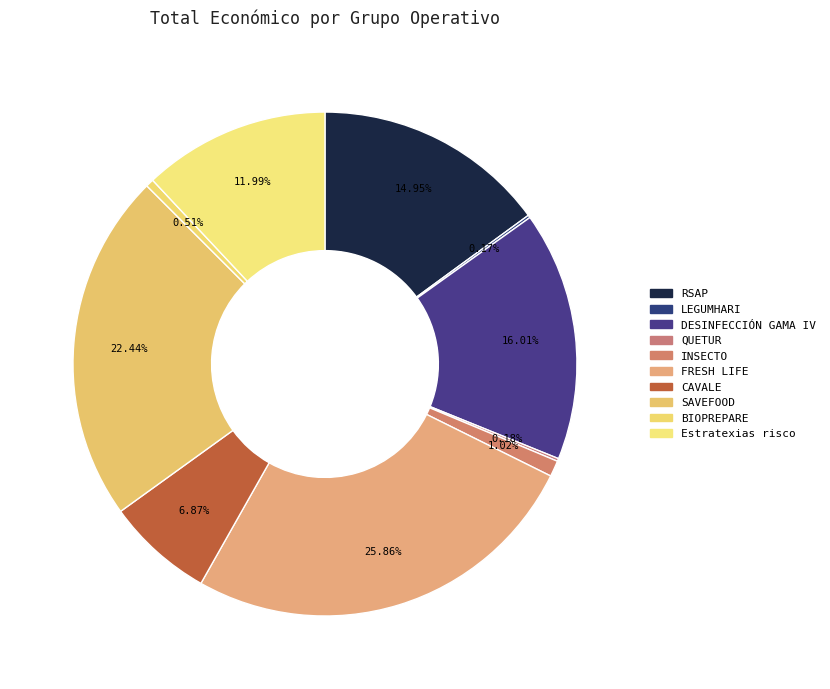

Which slice is the largest?

FRESH LIFE